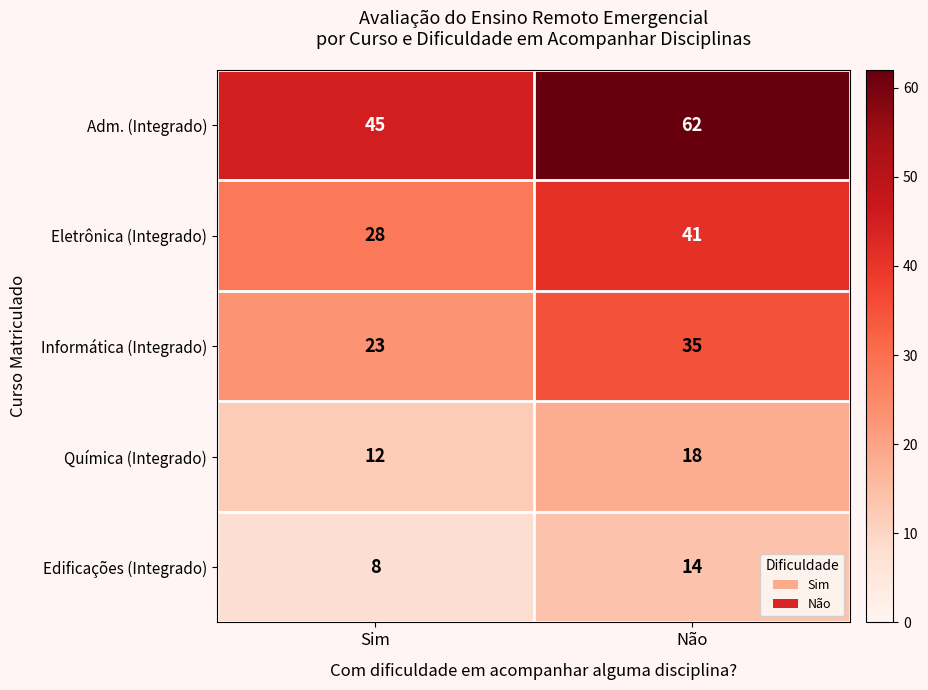

Reading left to right, extract all data points from this chart.

Adm. (Integrado): Sim=45	Não=62
Eletrônica (Integrado): Sim=28	Não=41
Informática (Integrado): Sim=23	Não=35
Química (Integrado): Sim=12	Não=18
Edificações (Integrado): Sim=8	Não=14